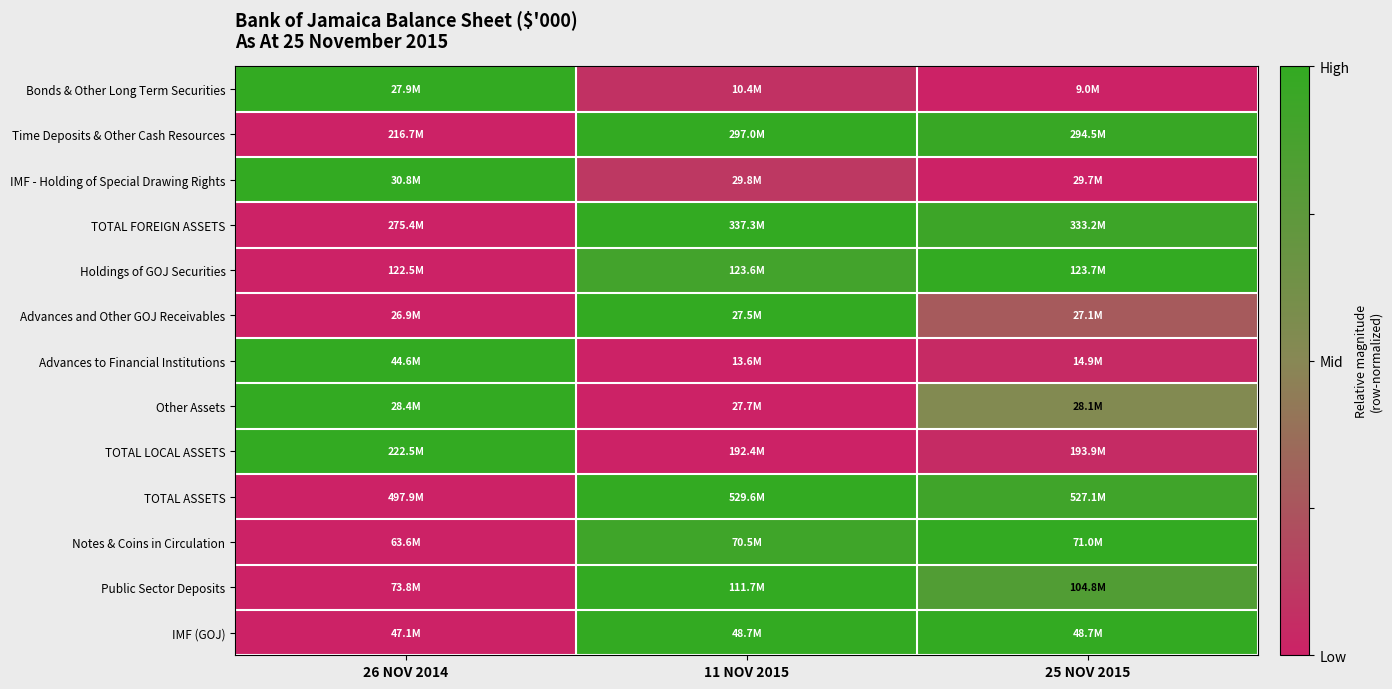

Reading right to left, list all the values displayed in this chart.

Bonds & Other Long Term Securities: 25 NOV 2015=0.0	11 NOV 2015=0.1	26 NOV 2014=1.0
Time Deposits & Other Cash Resources: 25 NOV 2015=1.0	11 NOV 2015=1.0	26 NOV 2014=0.0
IMF - Holding of Special Drawing Rights: 25 NOV 2015=0.0	11 NOV 2015=0.1	26 NOV 2014=1.0
TOTAL FOREIGN ASSETS: 25 NOV 2015=0.9	11 NOV 2015=1.0	26 NOV 2014=0.0
Holdings of GOJ Securities: 25 NOV 2015=1.0	11 NOV 2015=0.9	26 NOV 2014=0.0
Advances and Other GOJ Receivables: 25 NOV 2015=0.3	11 NOV 2015=1.0	26 NOV 2014=0.0
Advances to Financial Institutions: 25 NOV 2015=0.0	11 NOV 2015=0.0	26 NOV 2014=1.0
Other Assets: 25 NOV 2015=0.5	11 NOV 2015=0.0	26 NOV 2014=1.0
TOTAL LOCAL ASSETS: 25 NOV 2015=0.0	11 NOV 2015=0.0	26 NOV 2014=1.0
TOTAL ASSETS: 25 NOV 2015=0.9	11 NOV 2015=1.0	26 NOV 2014=0.0
Notes & Coins in Circulation: 25 NOV 2015=1.0	11 NOV 2015=0.9	26 NOV 2014=0.0
Public Sector Deposits: 25 NOV 2015=0.8	11 NOV 2015=1.0	26 NOV 2014=0.0
IMF (GOJ): 25 NOV 2015=1.0	11 NOV 2015=1.0	26 NOV 2014=0.0